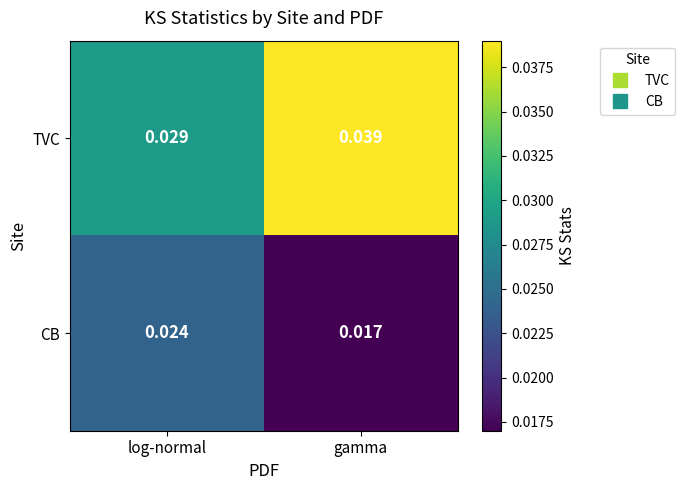

At which category is the sum across all series the highest?

gamma